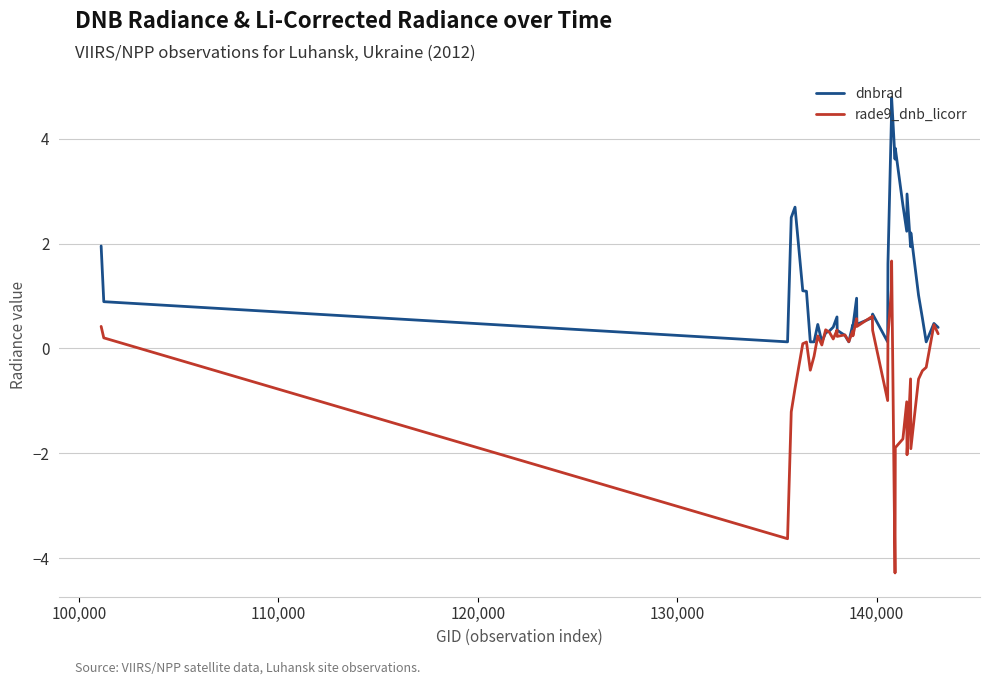

What is the difference between the maximum and minimum values in the dnbrad series?

4.7